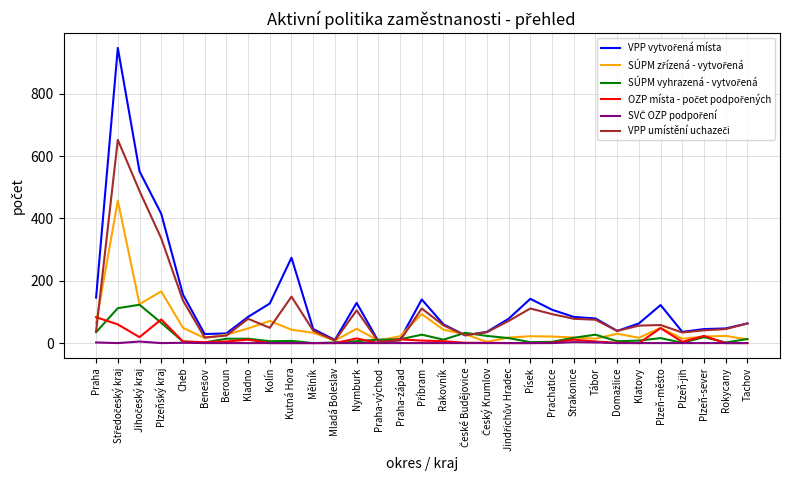

List the series in order of their peak value, lowest first.

SVČ OZP podpoření, OZP místa - počet podpořených, SÚPM vyhrazená - vytvořená, SÚPM zřízená - vytvořená, VPP umístění uchazeči, VPP vytvořená místa